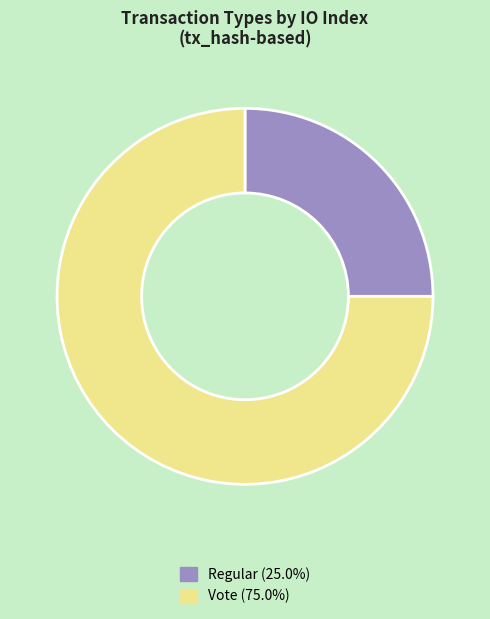

Is the sum of Regular and Vote greater than half?

Yes